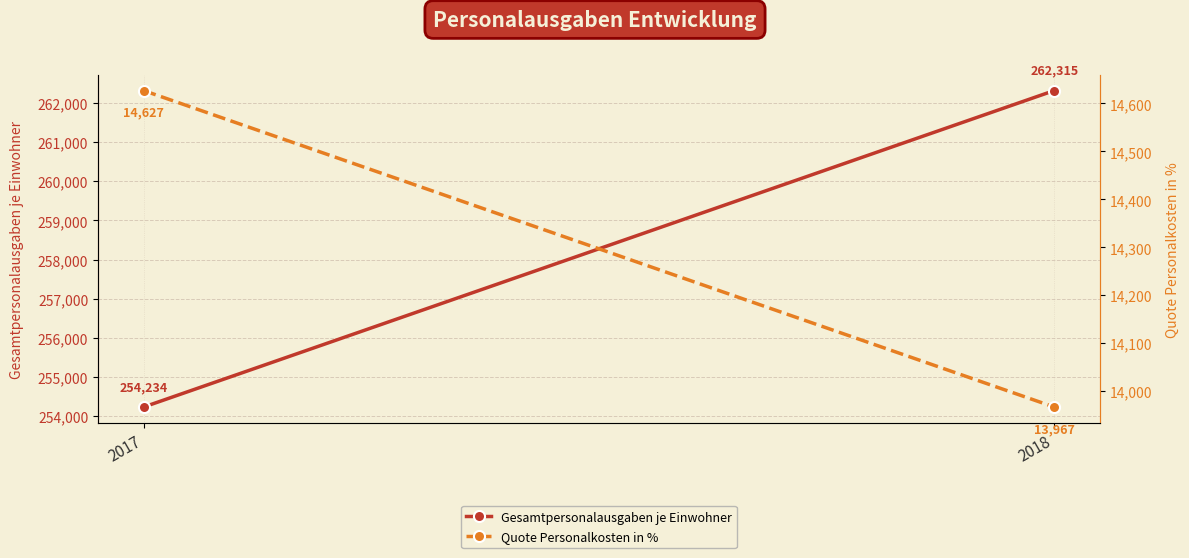

Reading left to right, list all the values displayed in this chart.

Gesamtpersonalausgaben je Einwohner: 254234	262315
Quote Personalkosten in %: 14627	13967